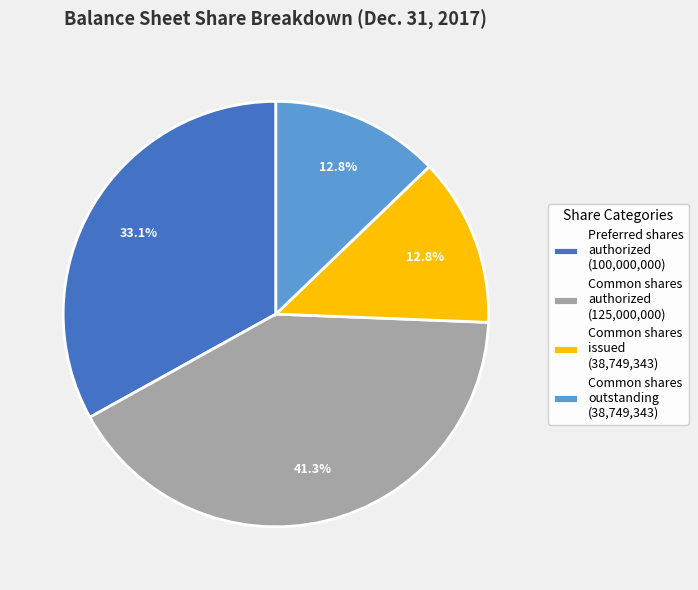

Is there any slice that represents more than half of the pie?

No